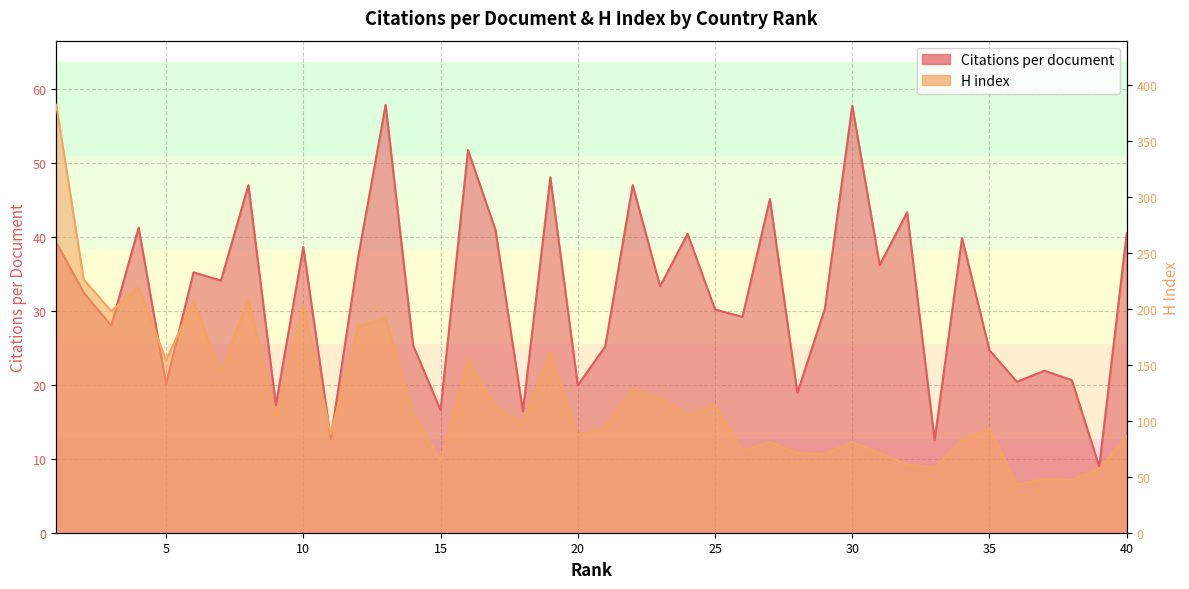

What is the sum of the H index values at 4 and 36?

262.0